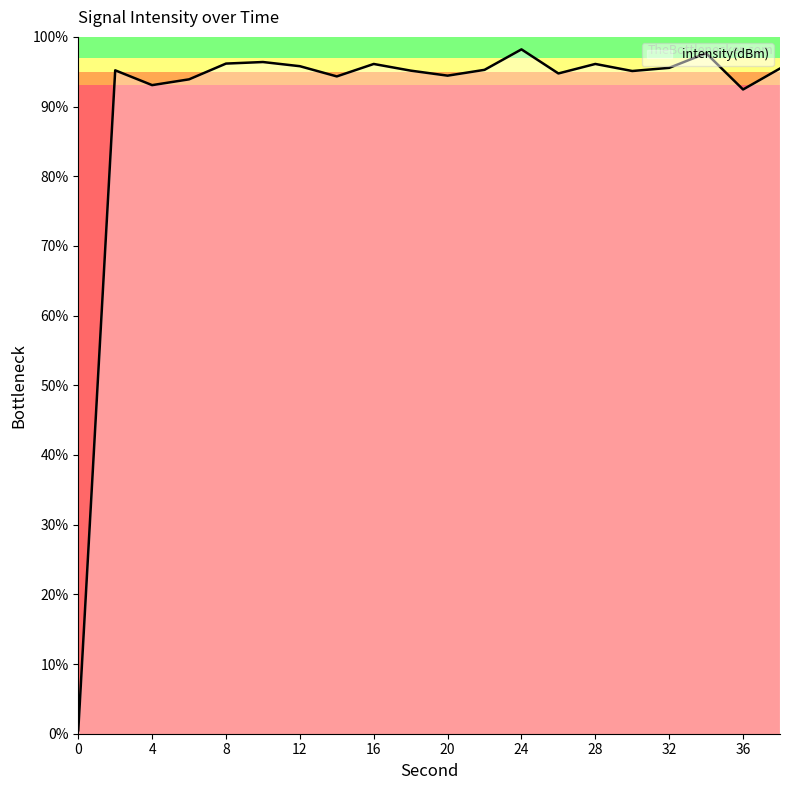

What is the sum of the values at 28 and 10?

-225.5